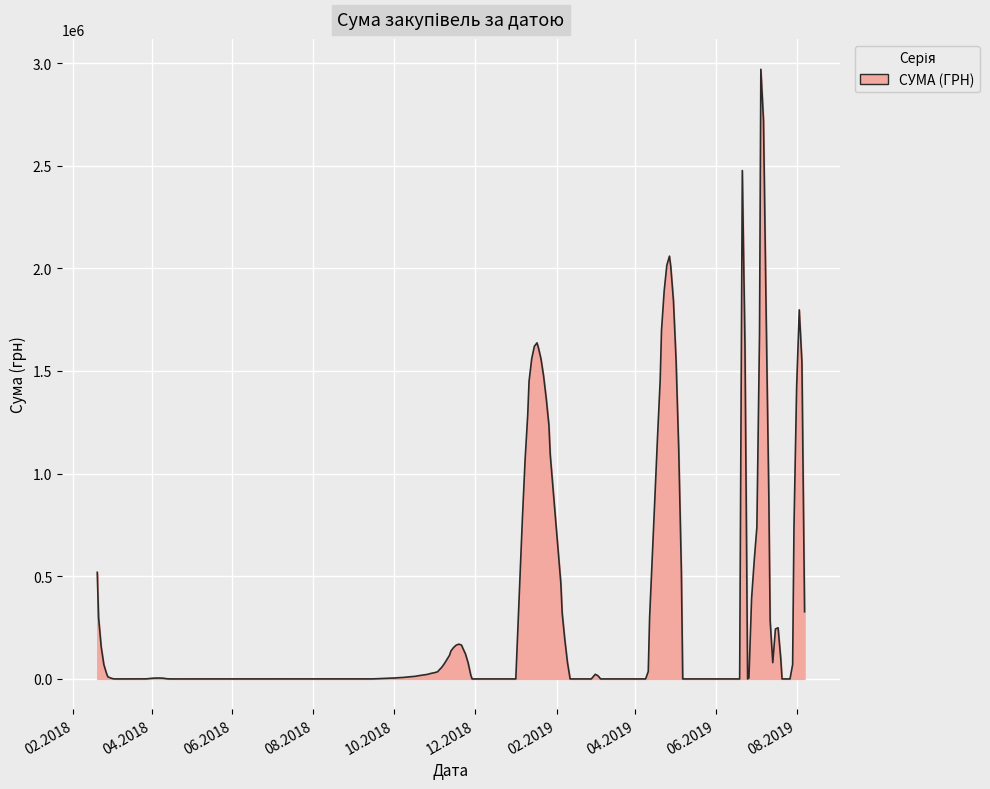

What is the difference between the maximum and minimum values?

2969675.3